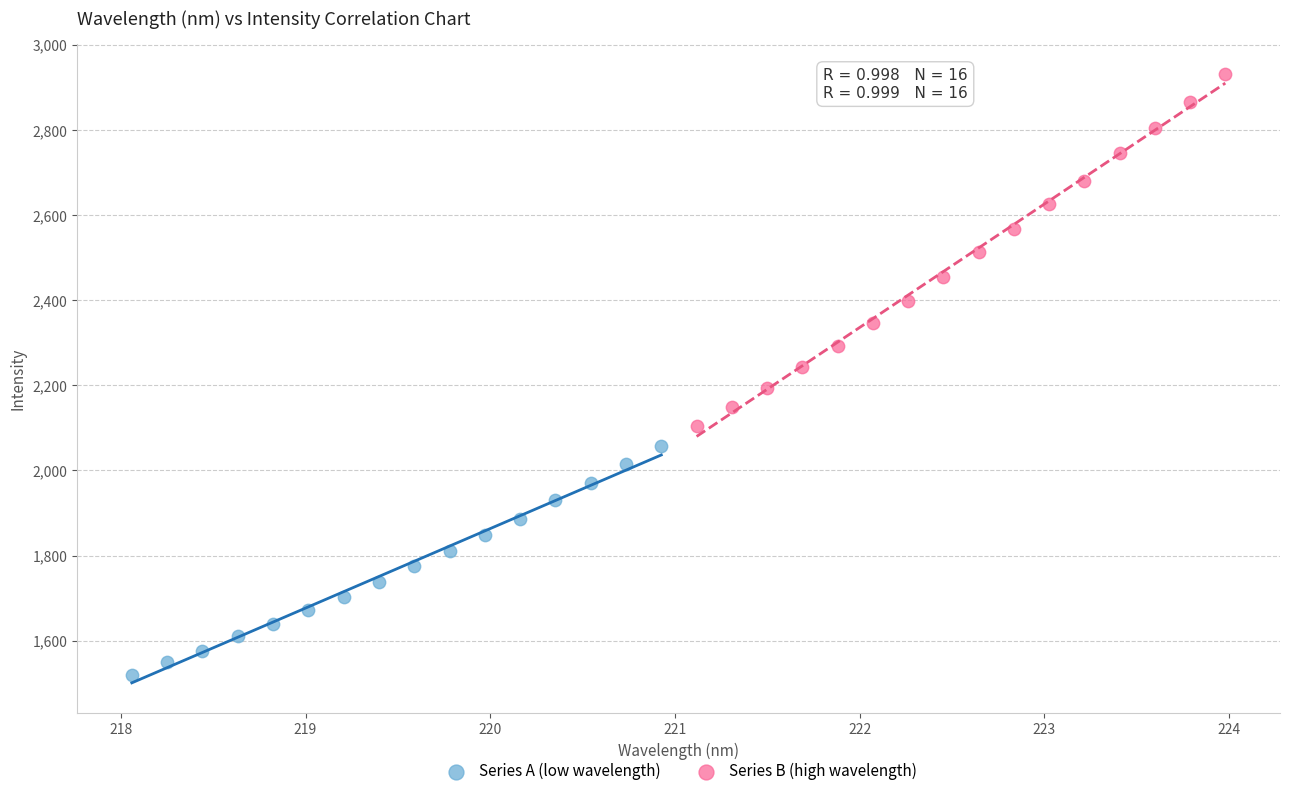

Which series reaches the maximum Y coordinate?

Series B (high wavelength)